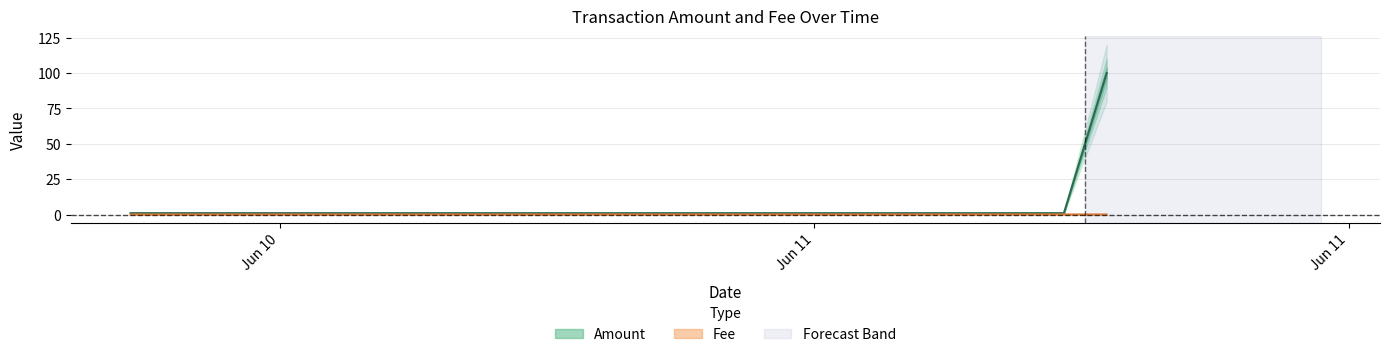

What are all the series names shown in the legend?

Amount, Fee